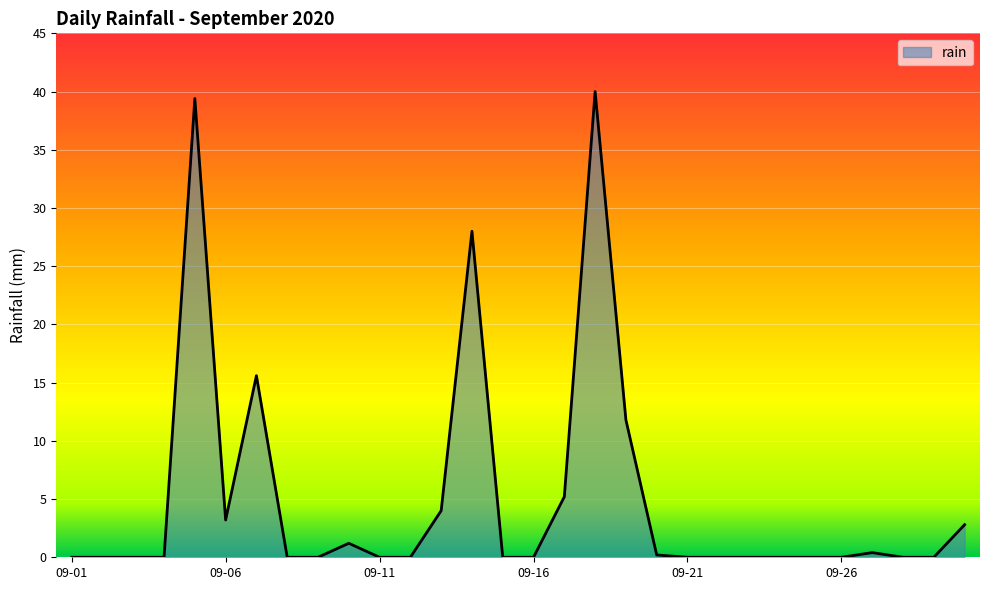

What is the difference between the maximum and minimum values?

40.0